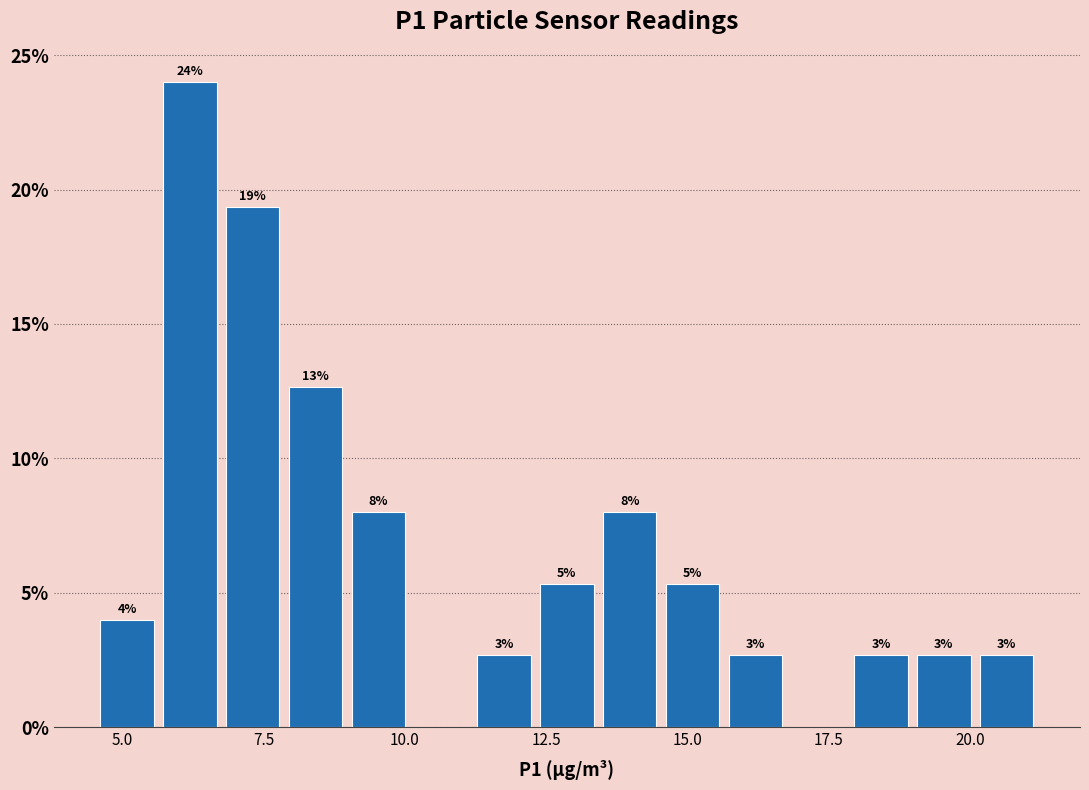

Read against the x-axis, roughly where is the centre of the tallest bar?

6.0